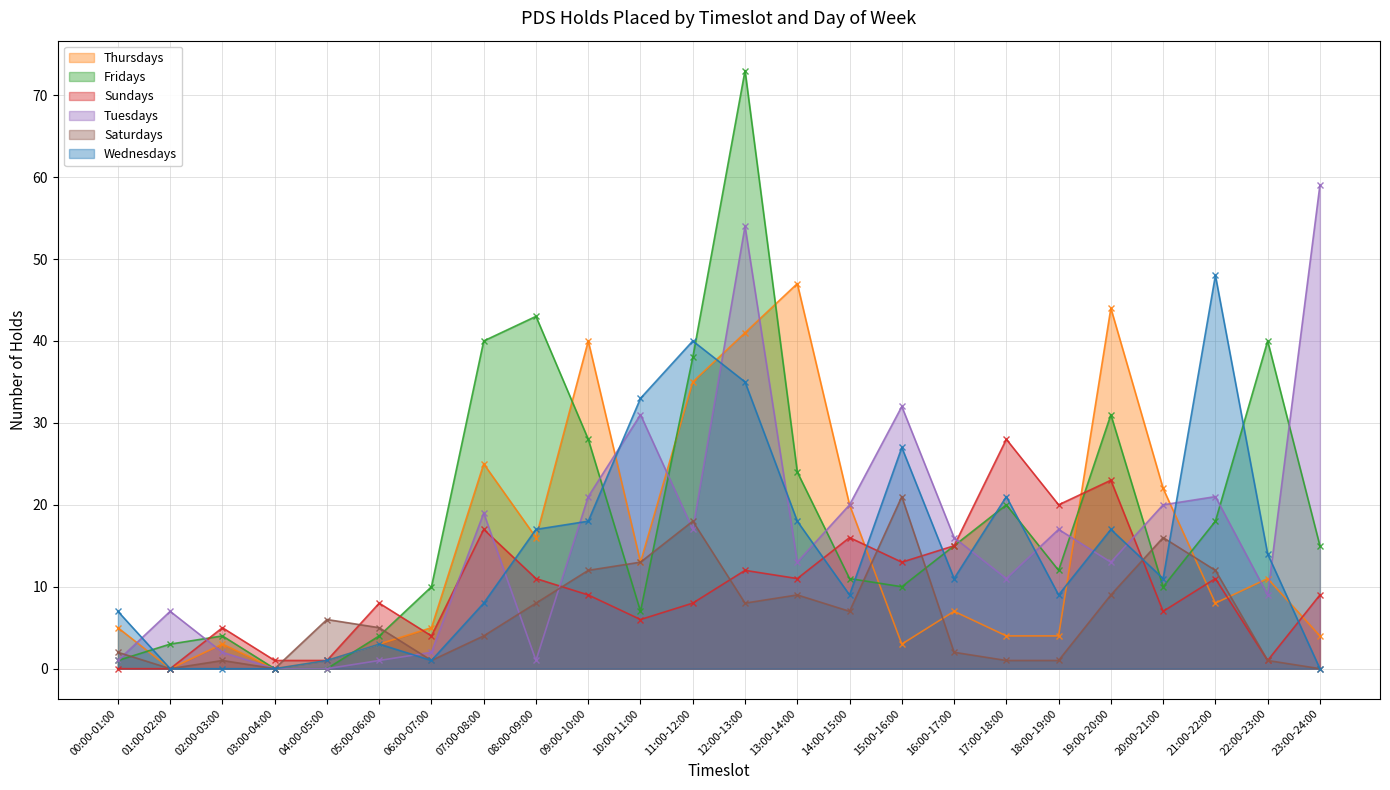

The Tuesdays series shows 0 at 03:00-04:00. True or false?

True